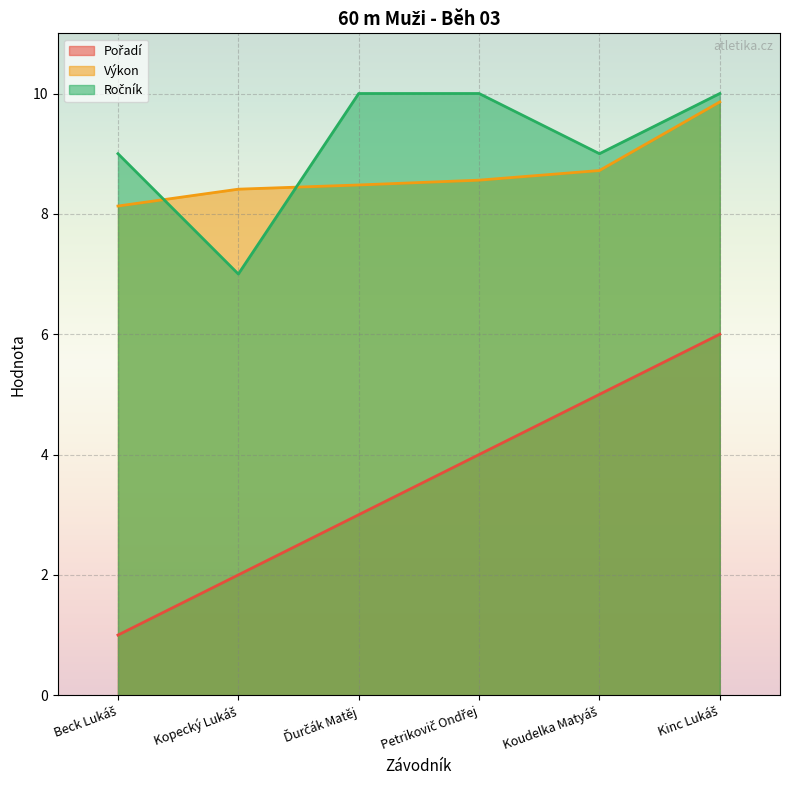

True or false: Výkon and Pořadí cross at least once.

False